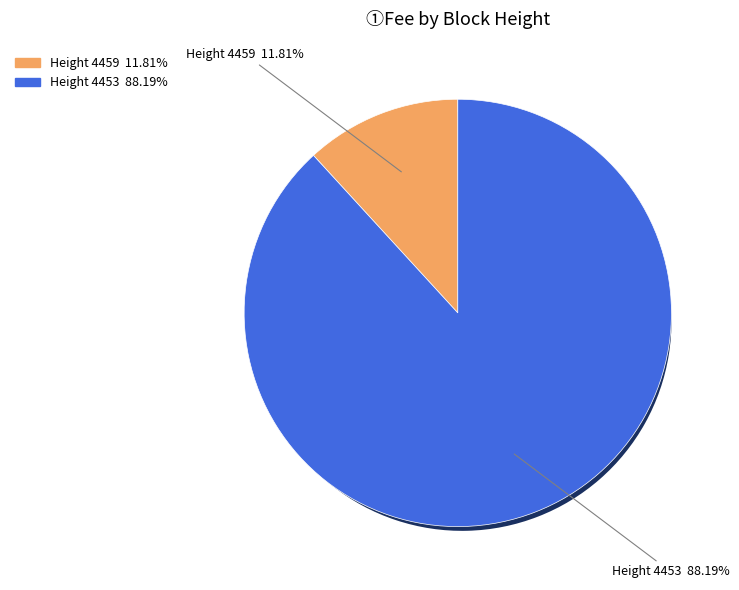

Does 4459 account for over 50% of the chart?

No